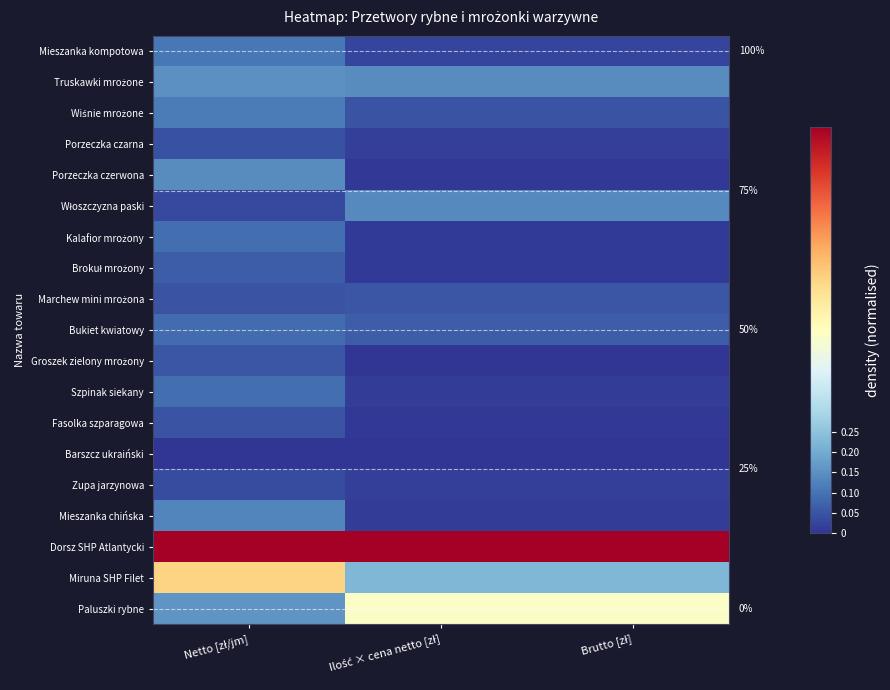

What is the sum of all Marchew mini mrożona values?

0.2